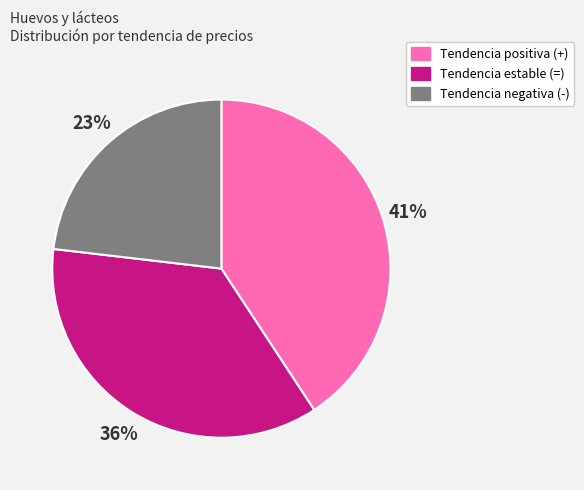

To the nearest percent, what percentage of the pie is Tendencia negativa (-)?

23%